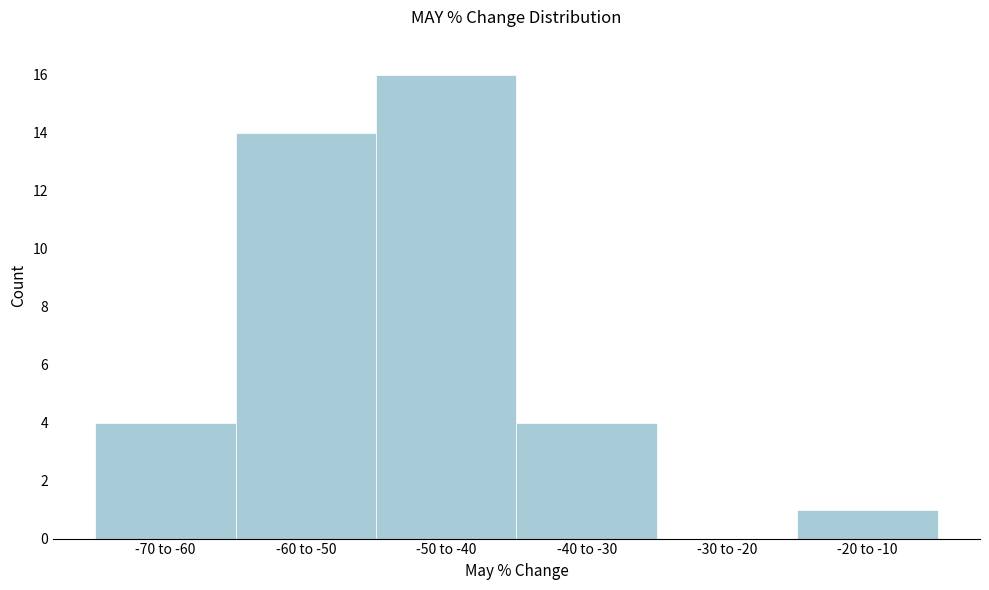

Reading left to right, what are all the values shown in this chart?

-70 to -60=4	-60 to -50=14	-50 to -40=16	-40 to -30=4	-30 to -20=0	-20 to -10=1